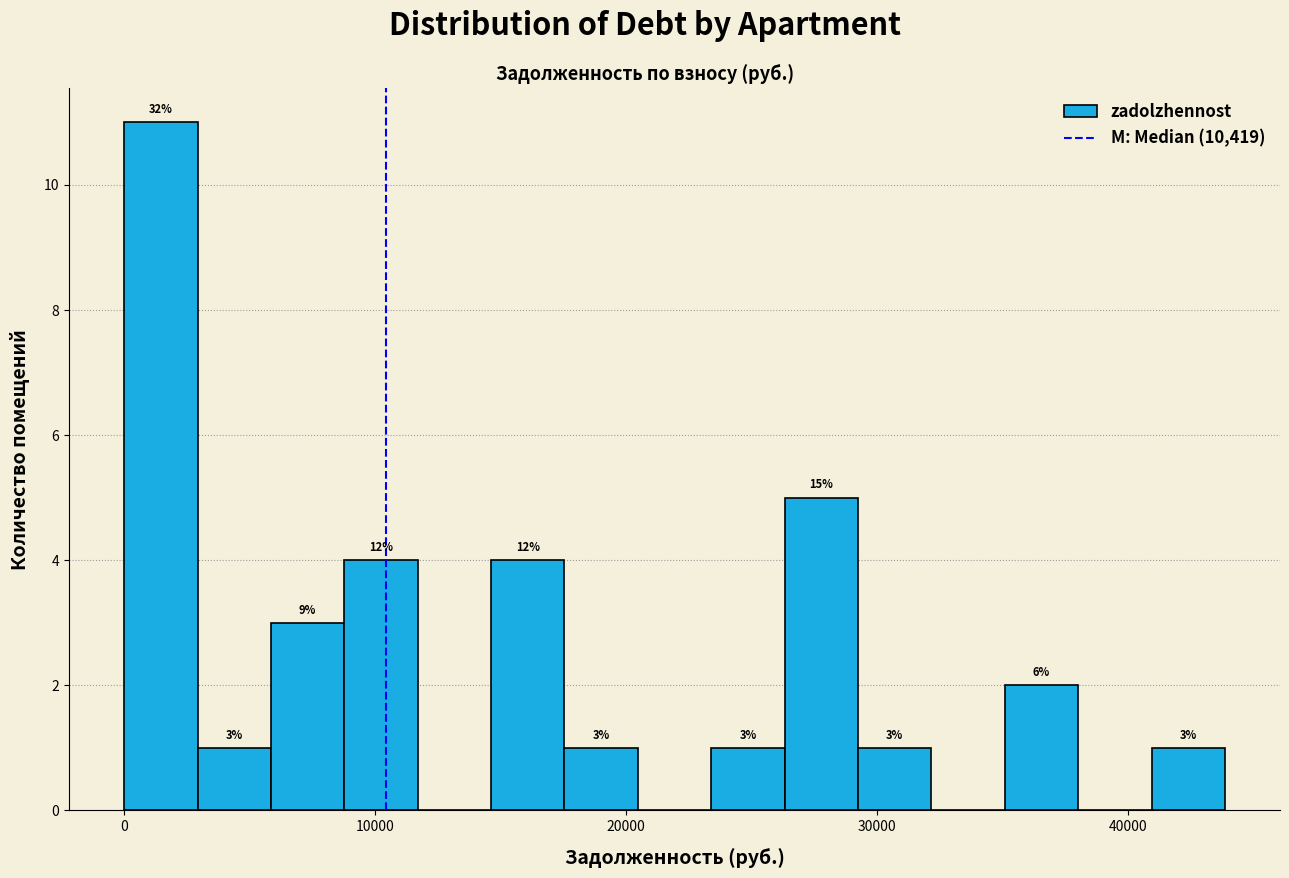

Around what value on the x-axis is the tallest bar? Give the approximate position of its centre, as read against the axis.

1000